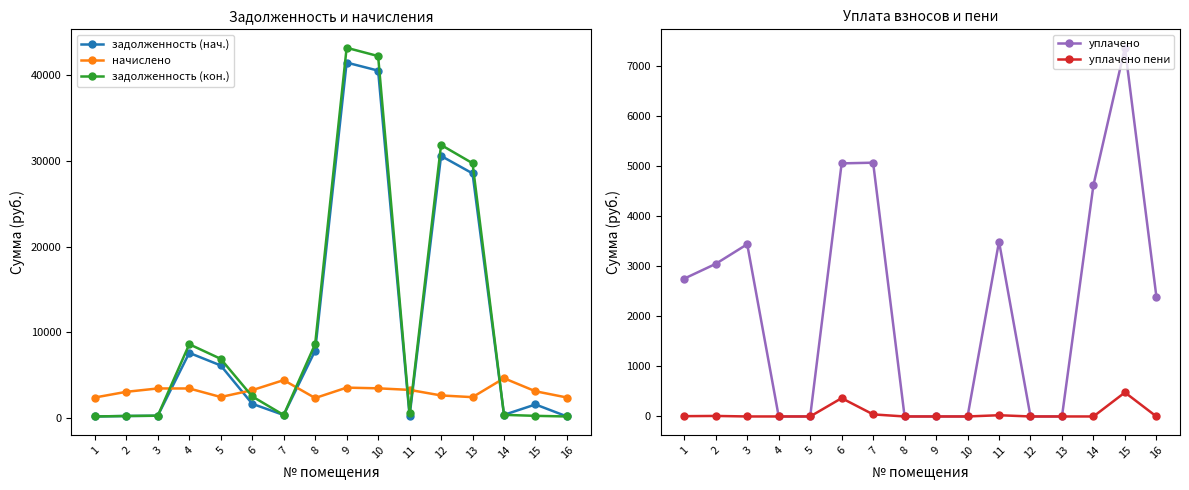

What is the maximum value for задолженность (нач.)?

41485.1